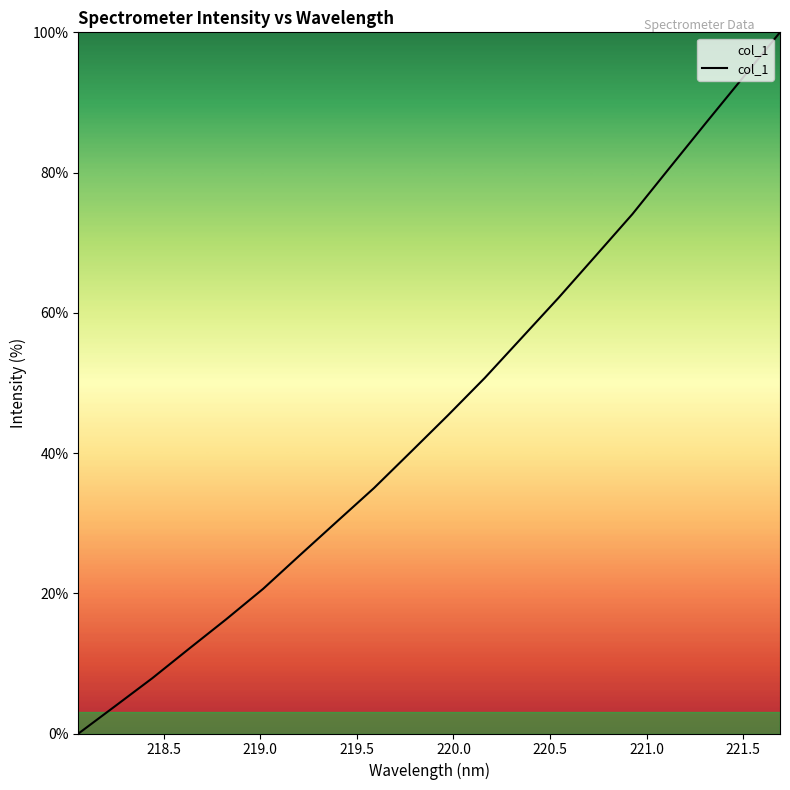

What is the maximum value shown in the chart?

100.0